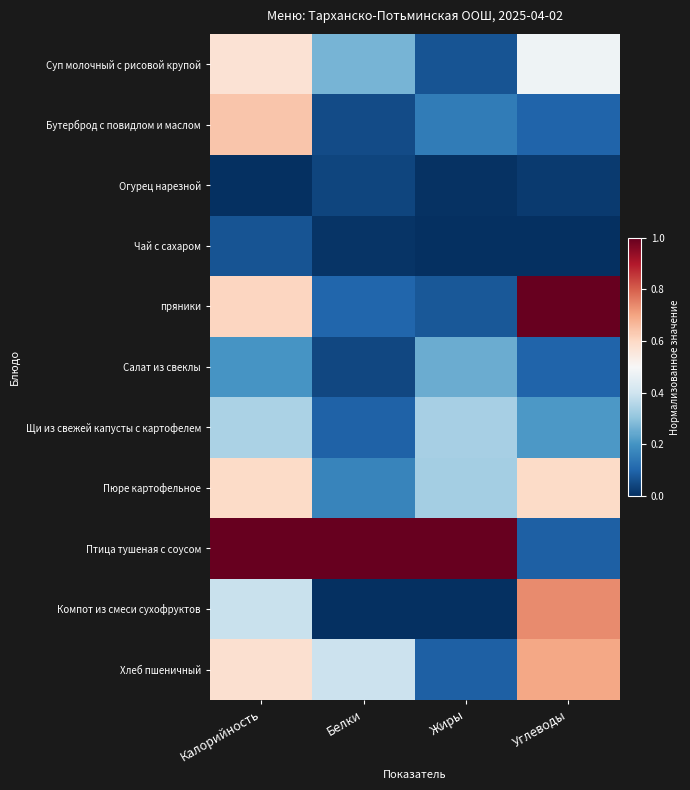

What is the spread (max minus min) of values at Калорийность?

1.0